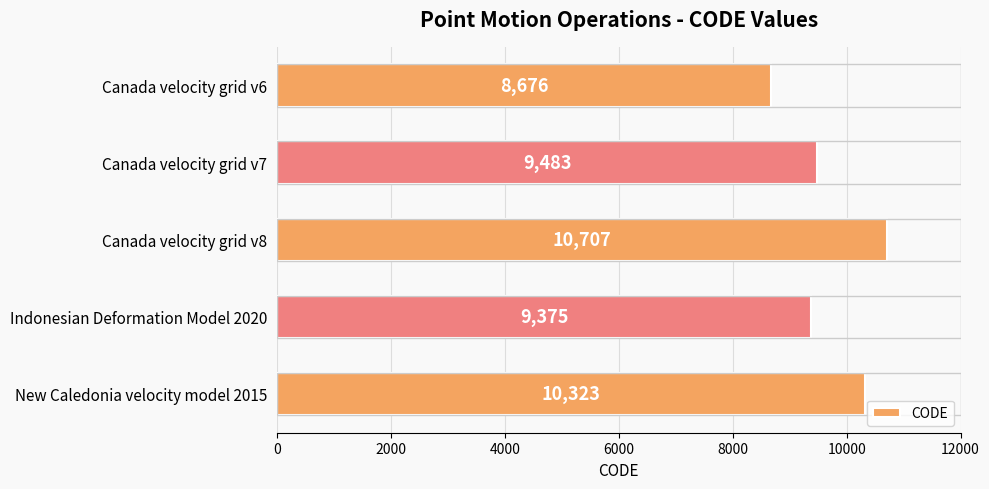

Reading bottom to top, transcribe all the data shown in this chart.

New Caledonia velocity model 2015=10323	Indonesian Deformation Model 2020=9375	Canada velocity grid v8=10707	Canada velocity grid v7=9483	Canada velocity grid v6=8676